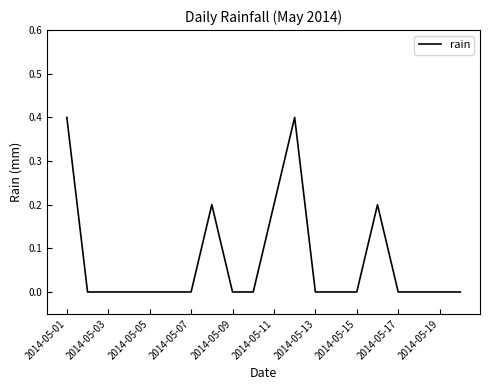

What is the greatest value displayed?

0.4